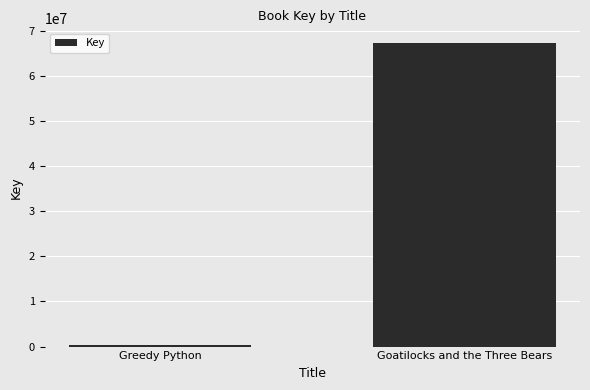

List the labels in order of value, smallest first.

Greedy Python, Goatilocks and the Three Bears